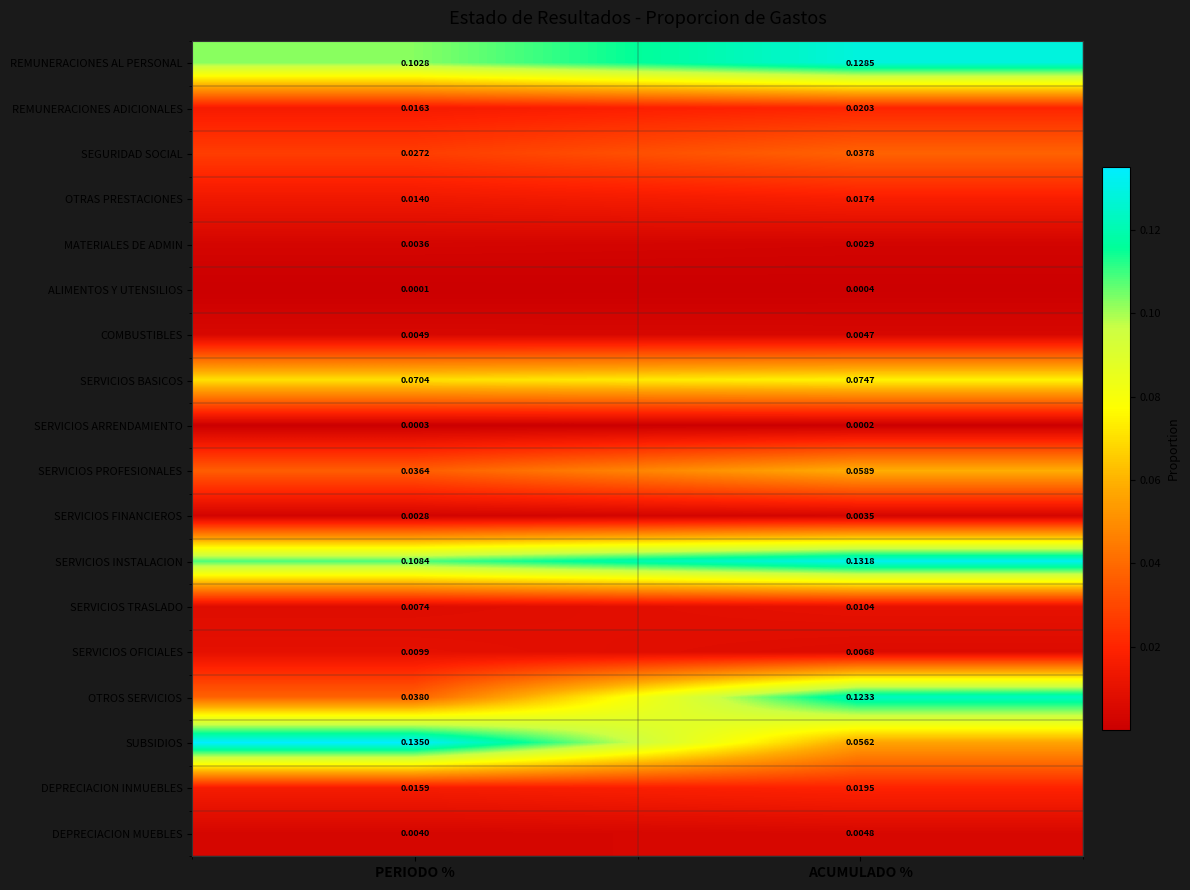

At how many categories does at least one series exceed 0?

2